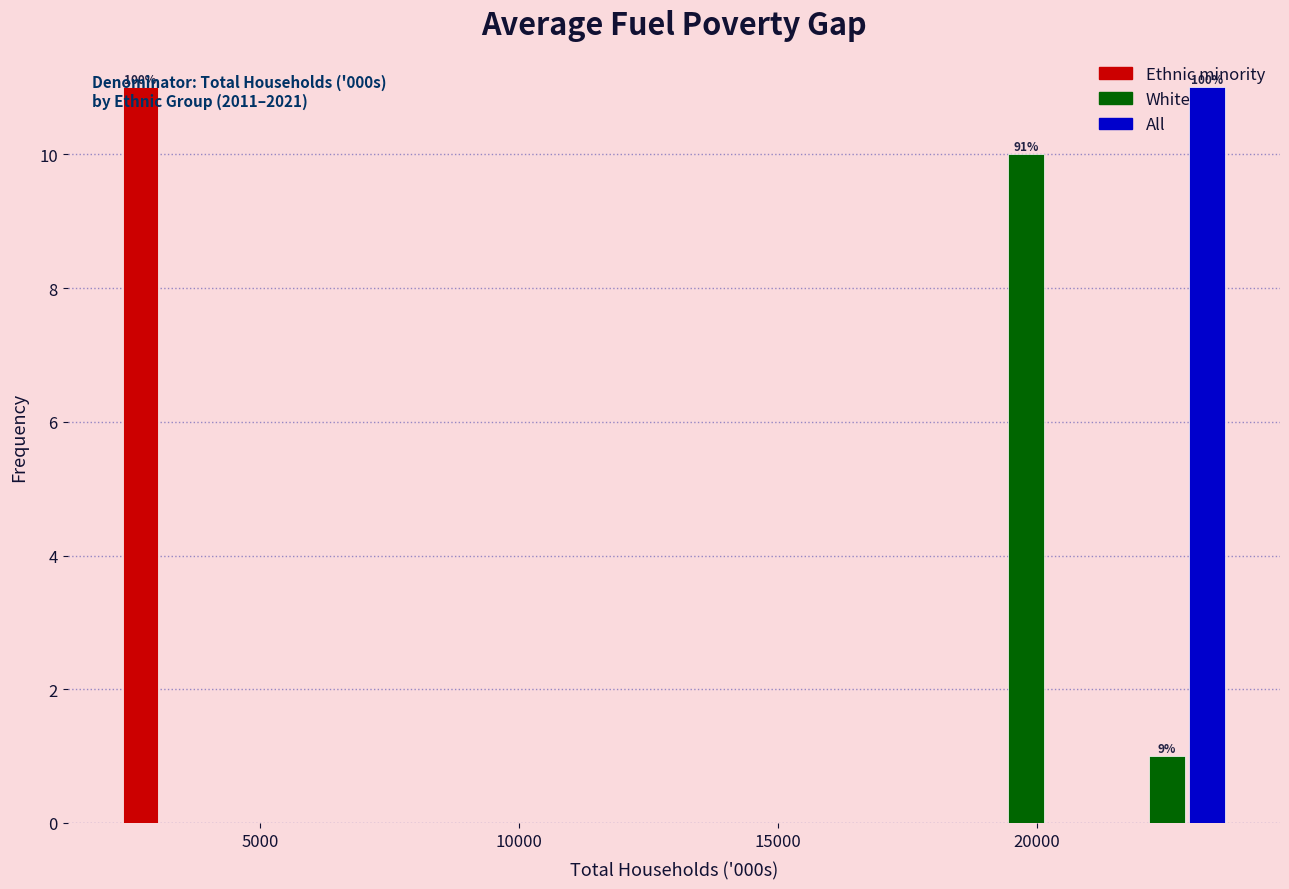

In the All series, which range on the x-axis has the tallest bar?

21000 to 24000